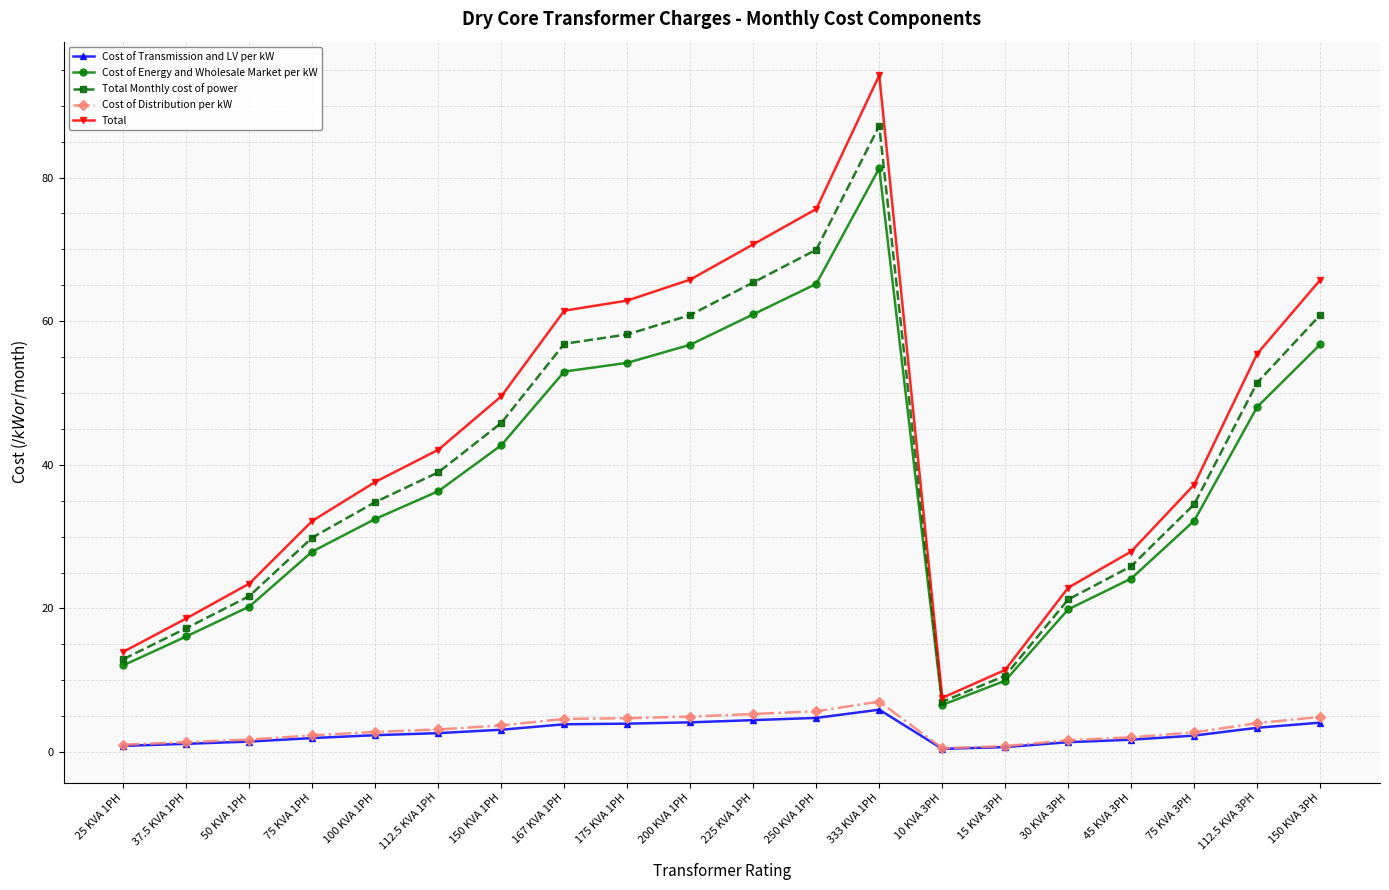

Which series has the largest total across all categories?

Total